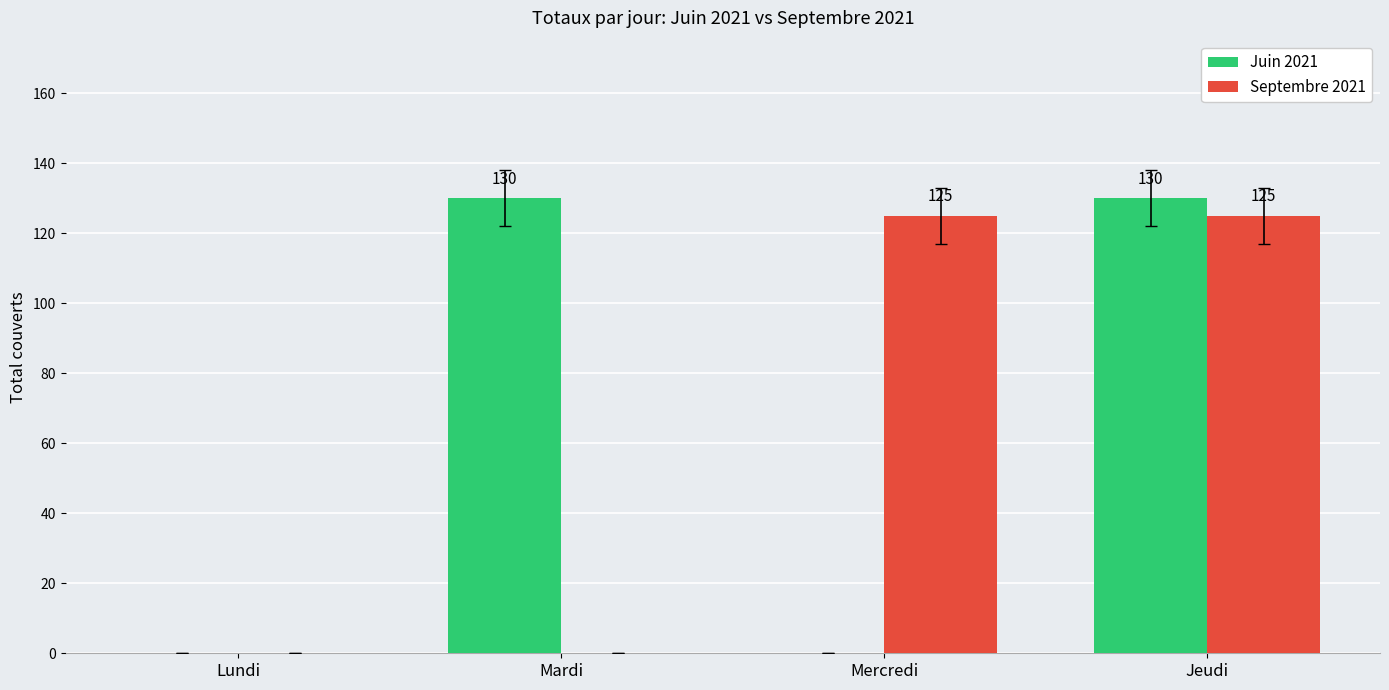

What is the sum of the Juin 2021 values at Mercredi and Jeudi?

130